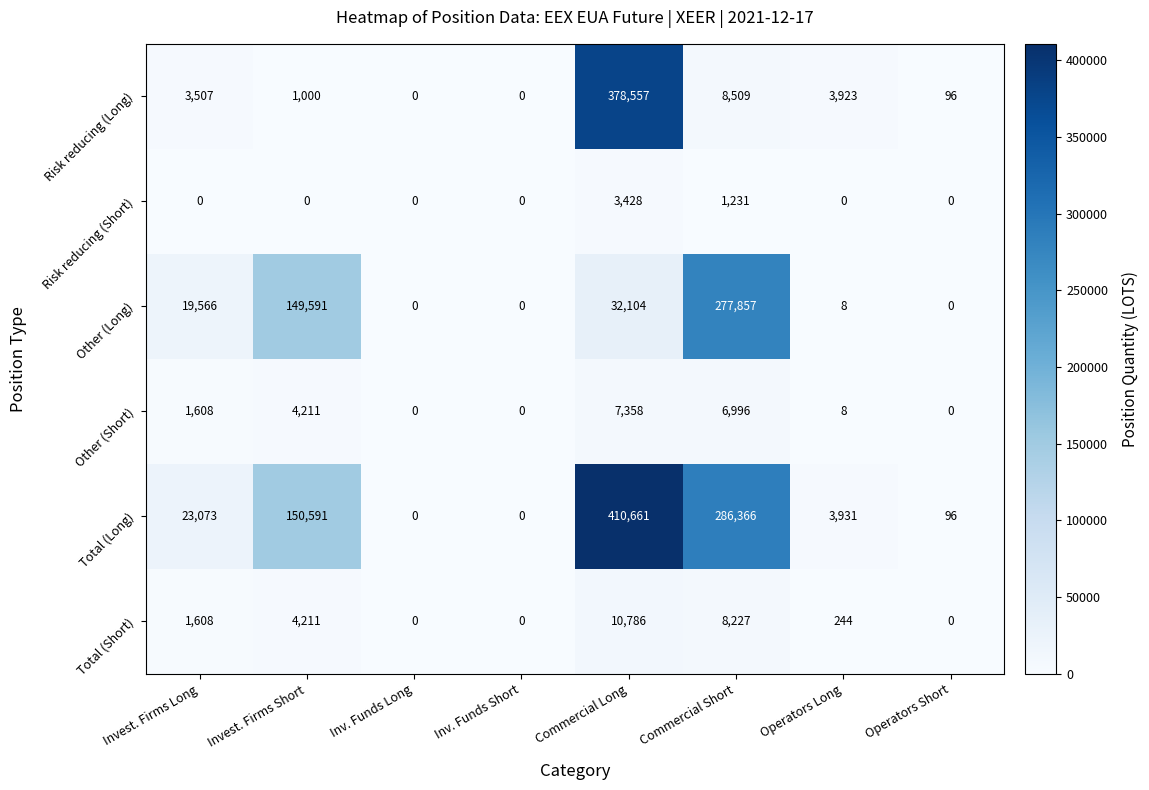

What is the average value of the Total (Long) series?

109340